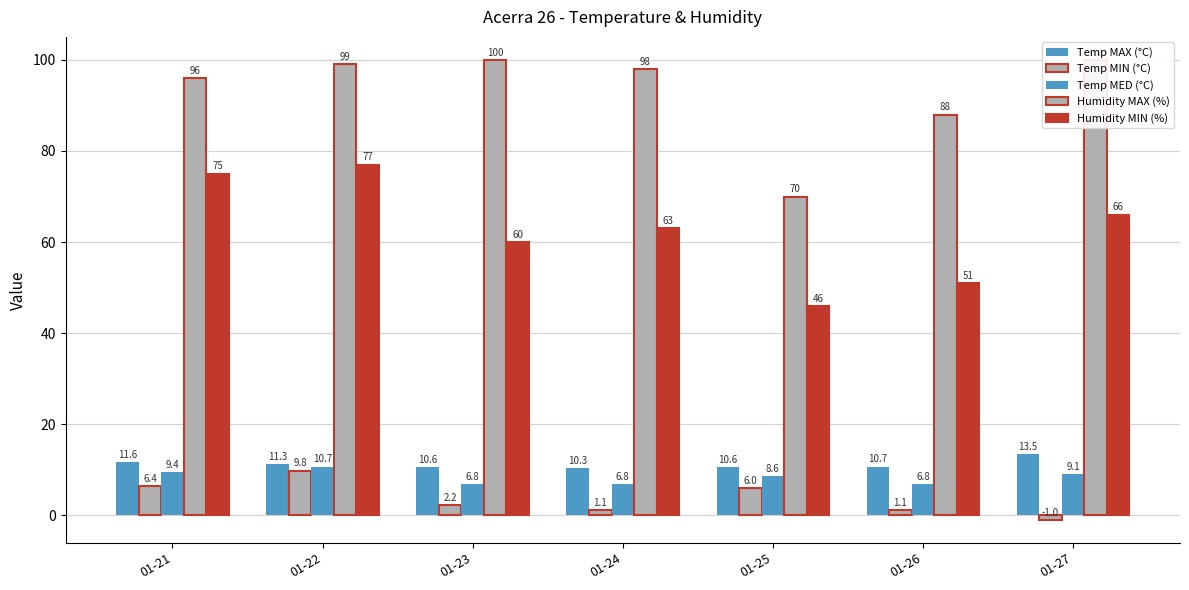

The value of Temp MIN (°C) at 01-23 is 2.2. True or false?

True